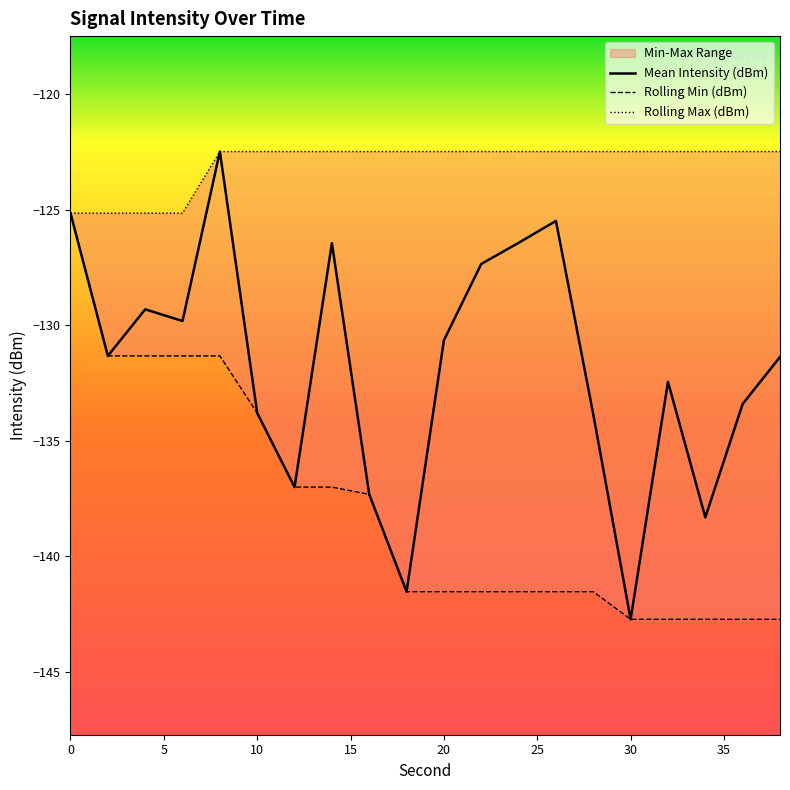

Count the number of categories in the chart.

20